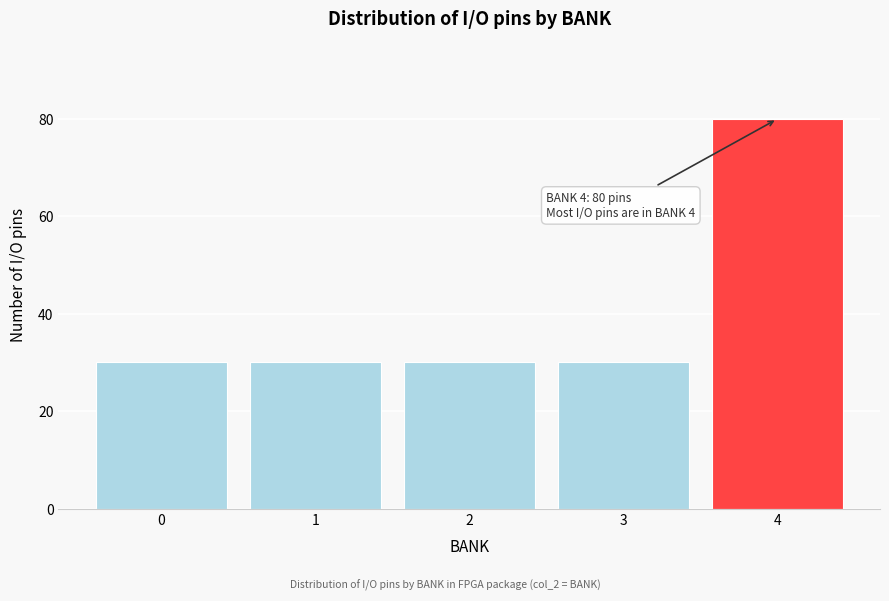

Reading right to left, transcribe all the data shown in this chart.

80	30	30	30	30